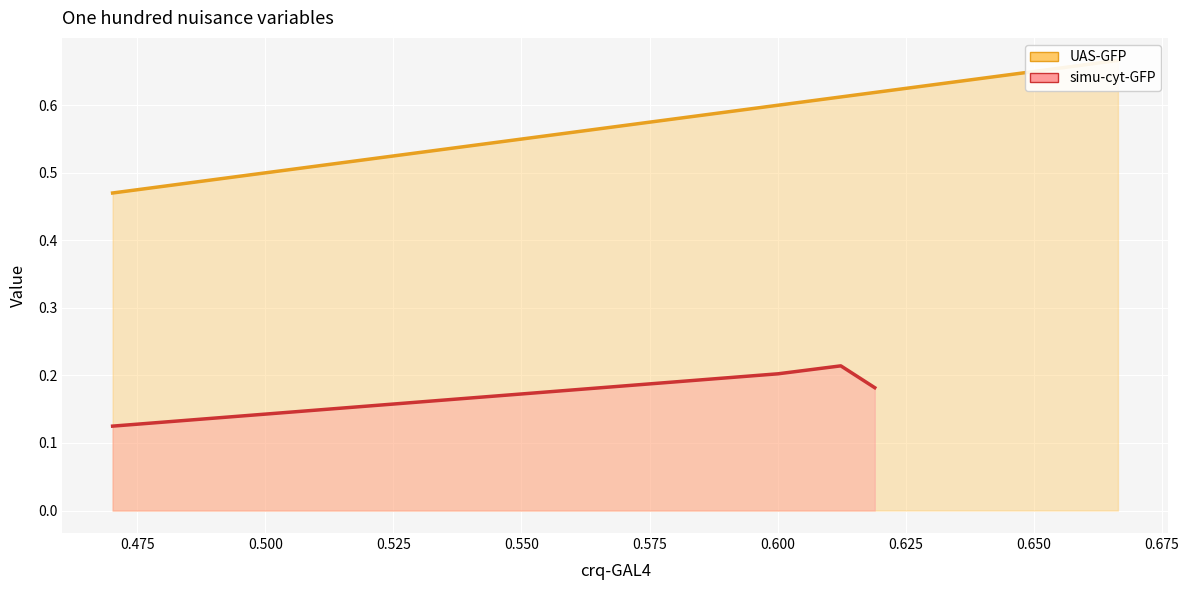

Count the values in the range 0 to 1.

5